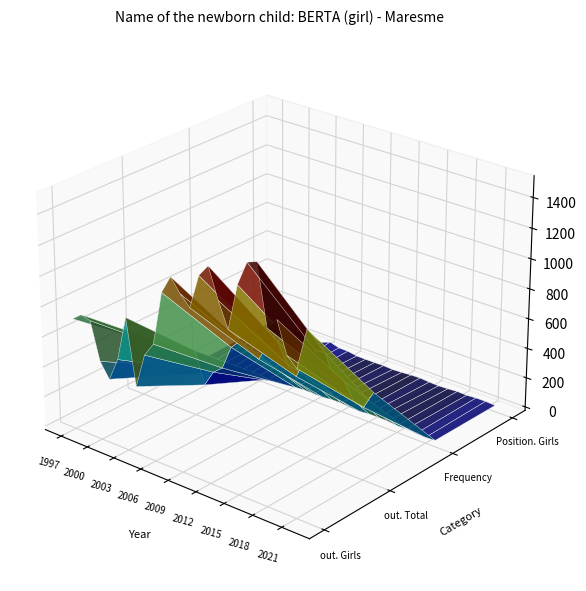

Reading left to right, transcribe all the data shown in this chart.

out. Girls: 714	763	746	499	403	557	855	425	655	749	1104	1225	1138	1072	1297	1378	1184	1023	1325	1485	1509	1121	1196	995	936	1204
out. Total: 348	379	355	243	202	269	411	203	313	364	526	590	546	515	635	678	554	493	642	711	717	556	576	471	455	576
Frequency: 11	12	11	8	7	10	16	8	13	15	23	28	27	26	33	33	27	24	30	31	29	22	23	17	15	19
Position. Girls: 28	22	23	33	45	31	20	44	26	25	14	13	13	14	10	13	18	20	15	12	15	20	17	22	22	18